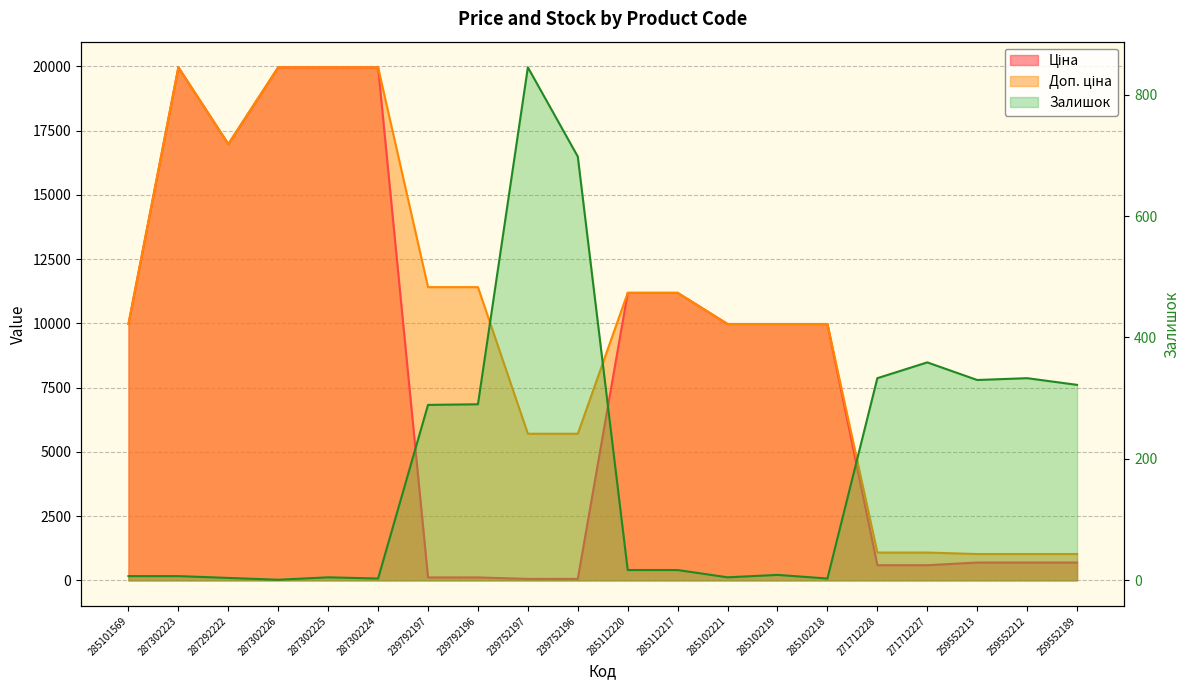

At which category is the sum across all series the highest?

287302223